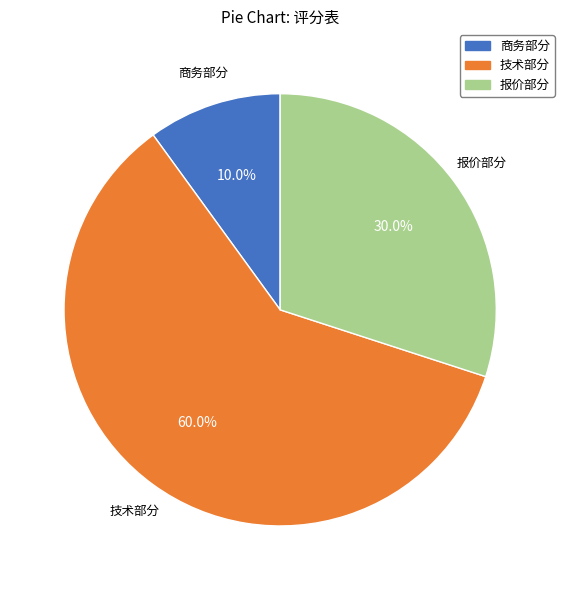

To the nearest percent, what portion does 技术部分 represent?

60%